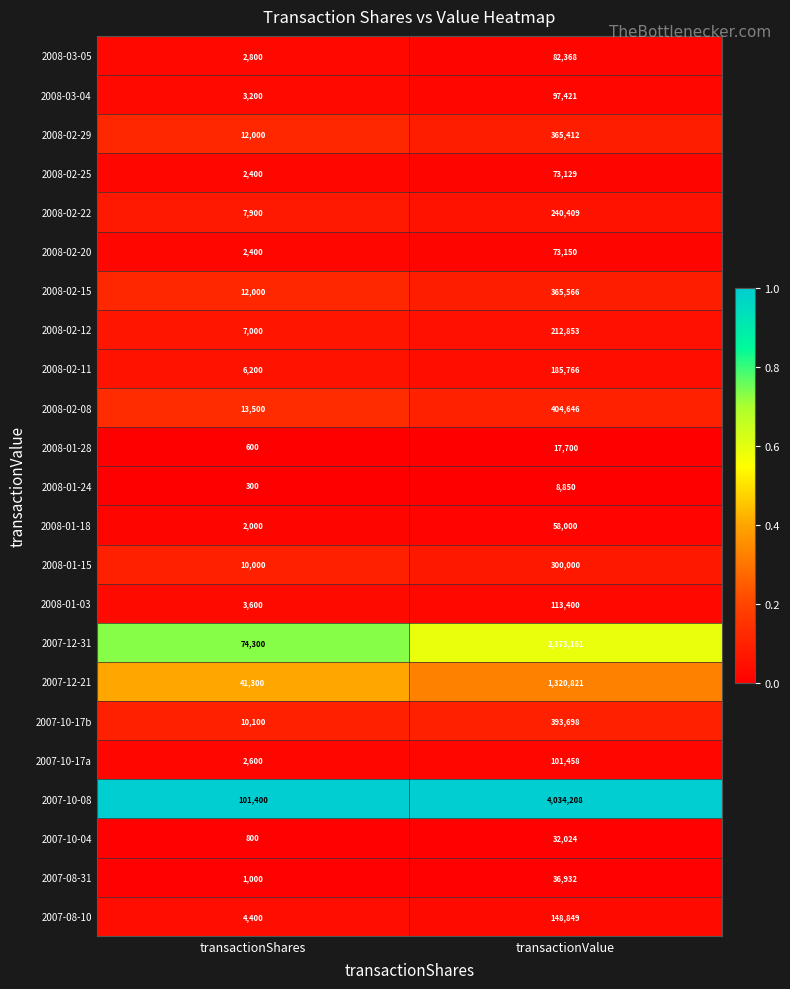

At which category is the sum across all series the highest?

transactionValue